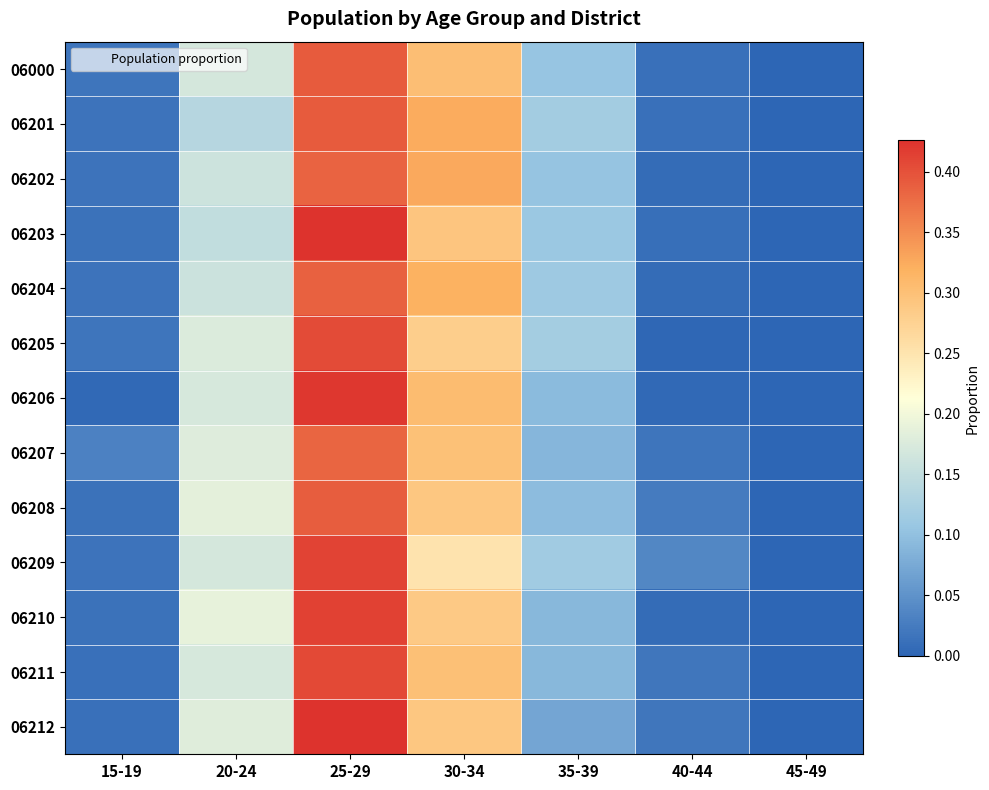

List the series in order of their peak value, lowest first.

06207, 06202, 06204, 06208, 06201, 06000, 06205, 06211, 06209, 06210, 06206, 06203, 06212